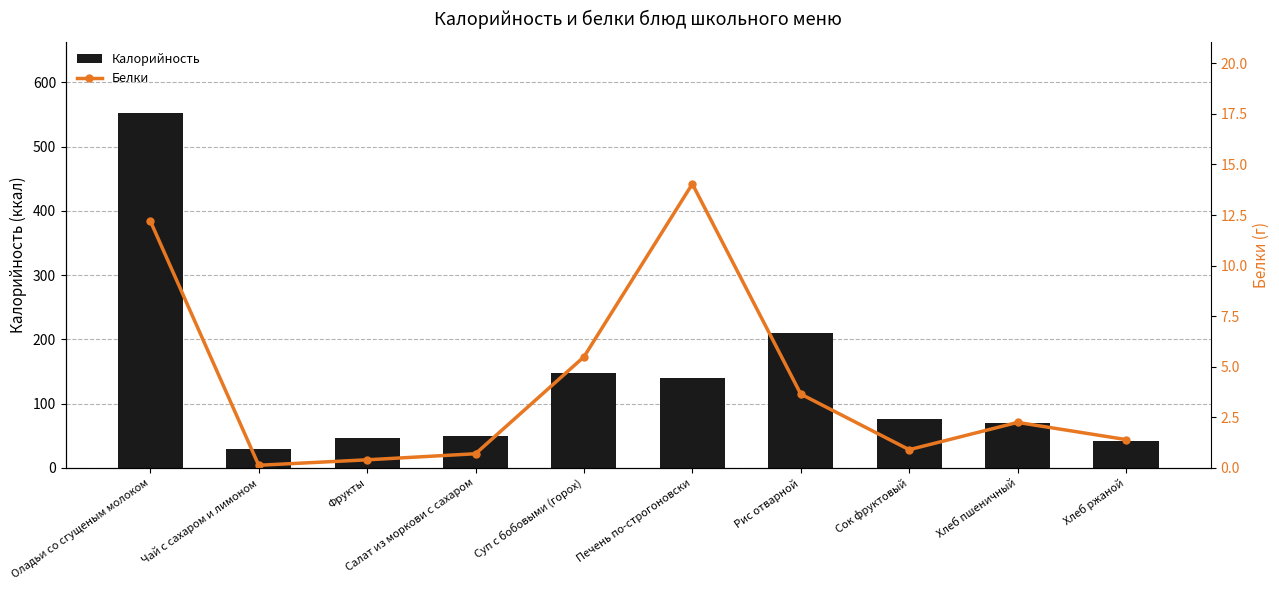

What is the approximate value of Калорийность at Салат из моркови с сахаром?

49.0